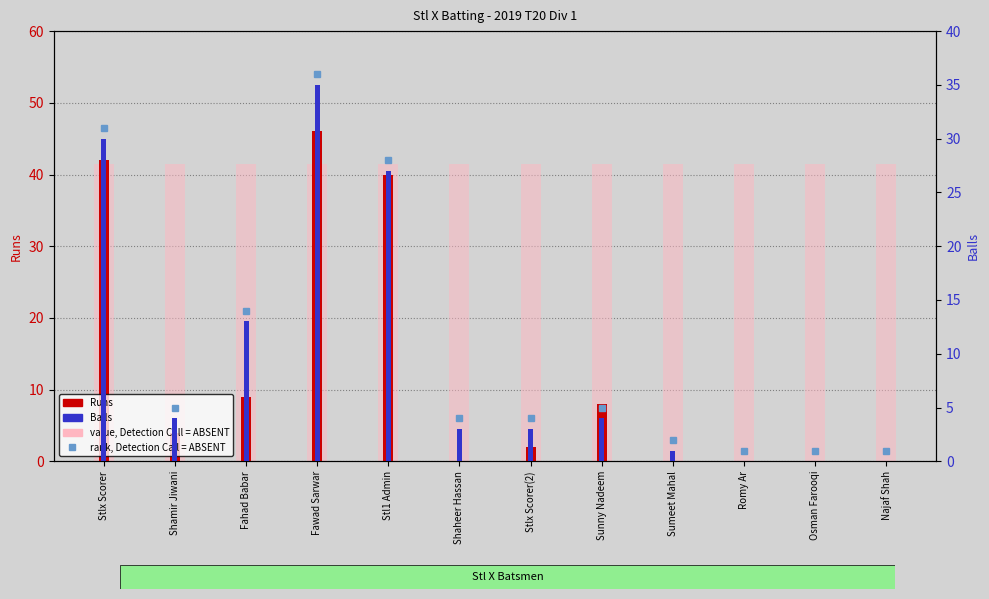

What is the difference between the highest and lowest values at Shamir Jiwani?

37.4